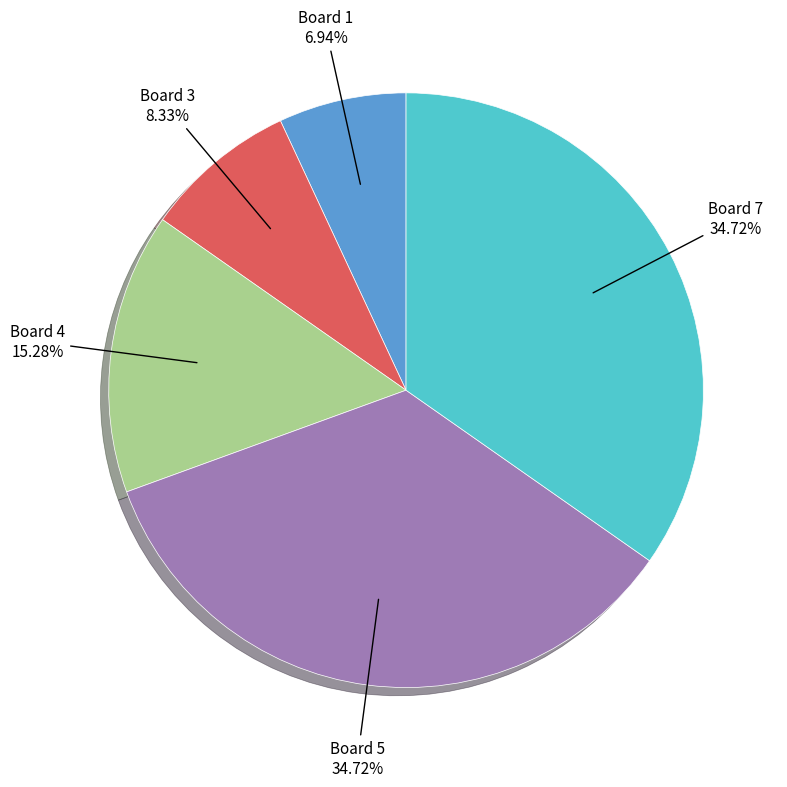

Is there any slice that represents more than half of the pie?

No